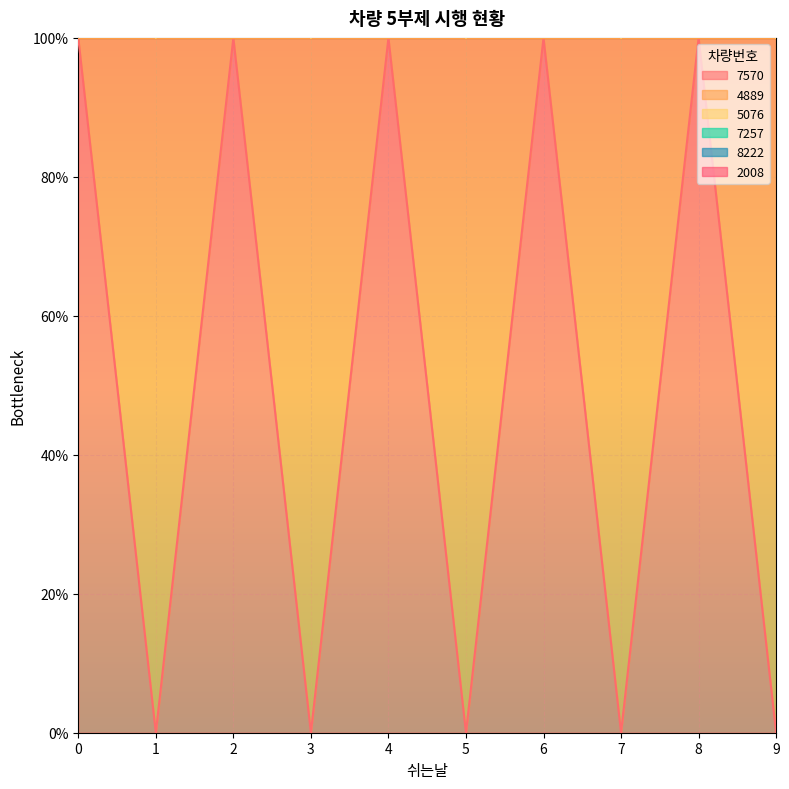

Is the value of 5076 at 6 greater than the value of 7570 at 6?

Yes